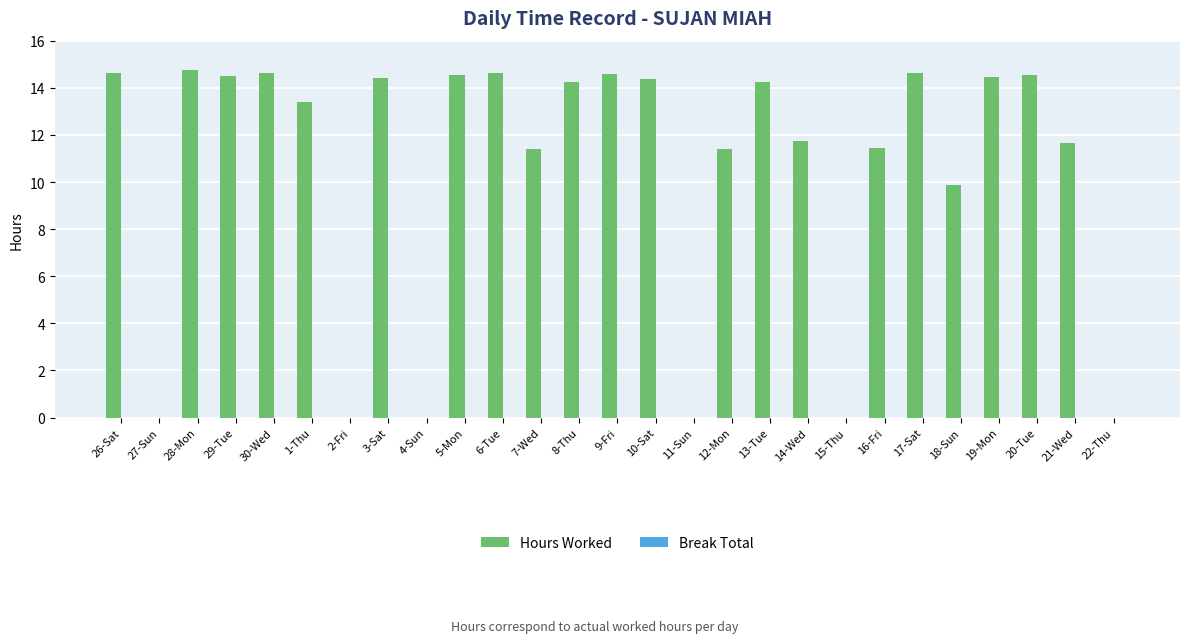

What is the sum of all values?

284.0